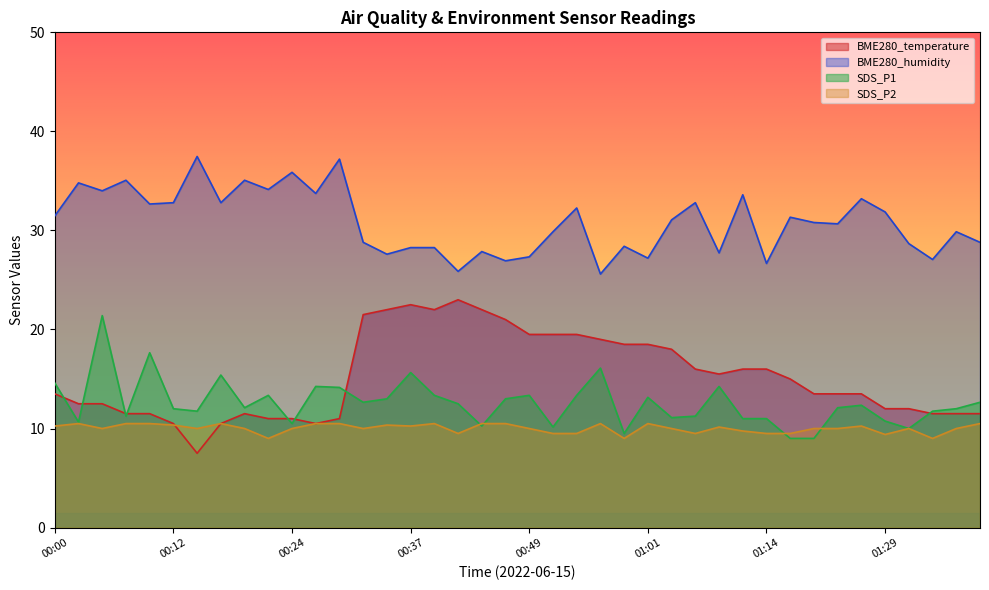

Read the BME280_humidity value at 00:34.

27.6